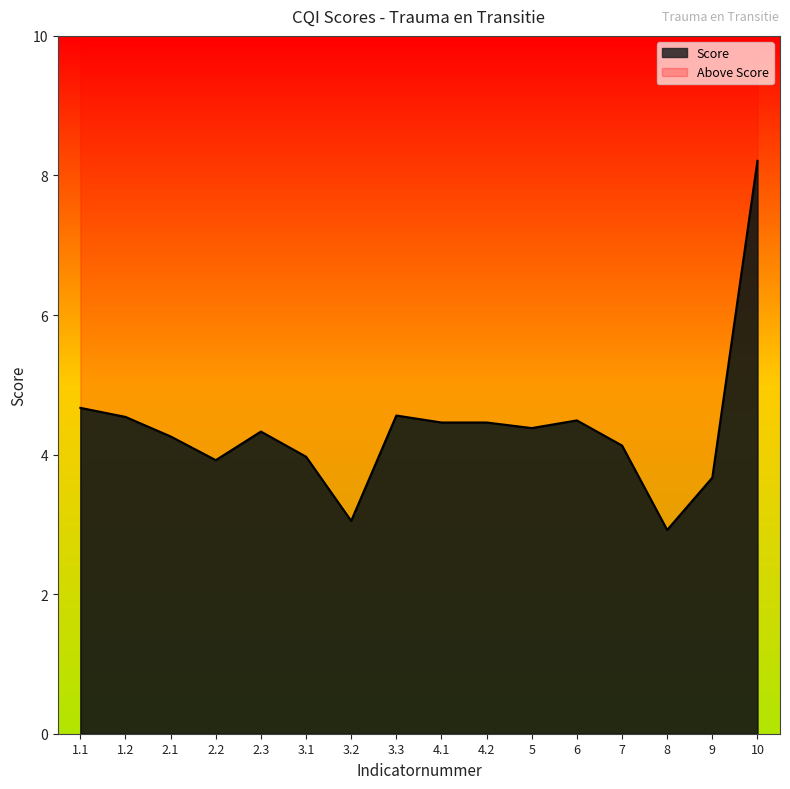

Reading left to right, list all the values displayed in this chart.

4.7	4.5	4.3	3.9	4.3	4.0	3.0	4.6	4.5	4.5	4.4	4.5	4.1	2.9	3.7	8.2